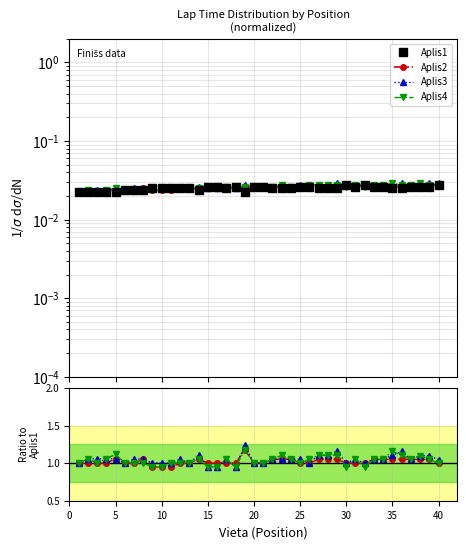

At how many categories does at least one series exceed 0?

40